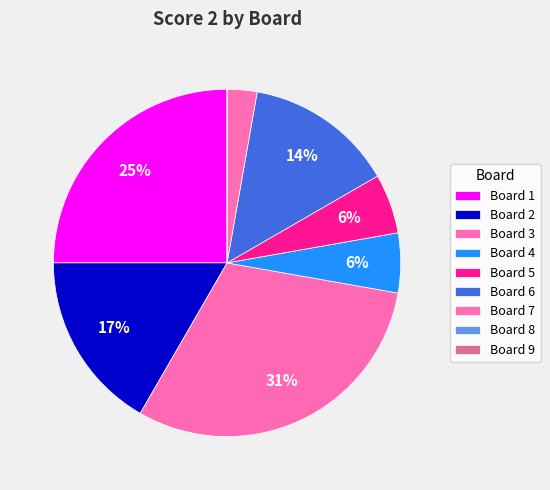

What is the change in value from Board 1 to Board 3?

+2